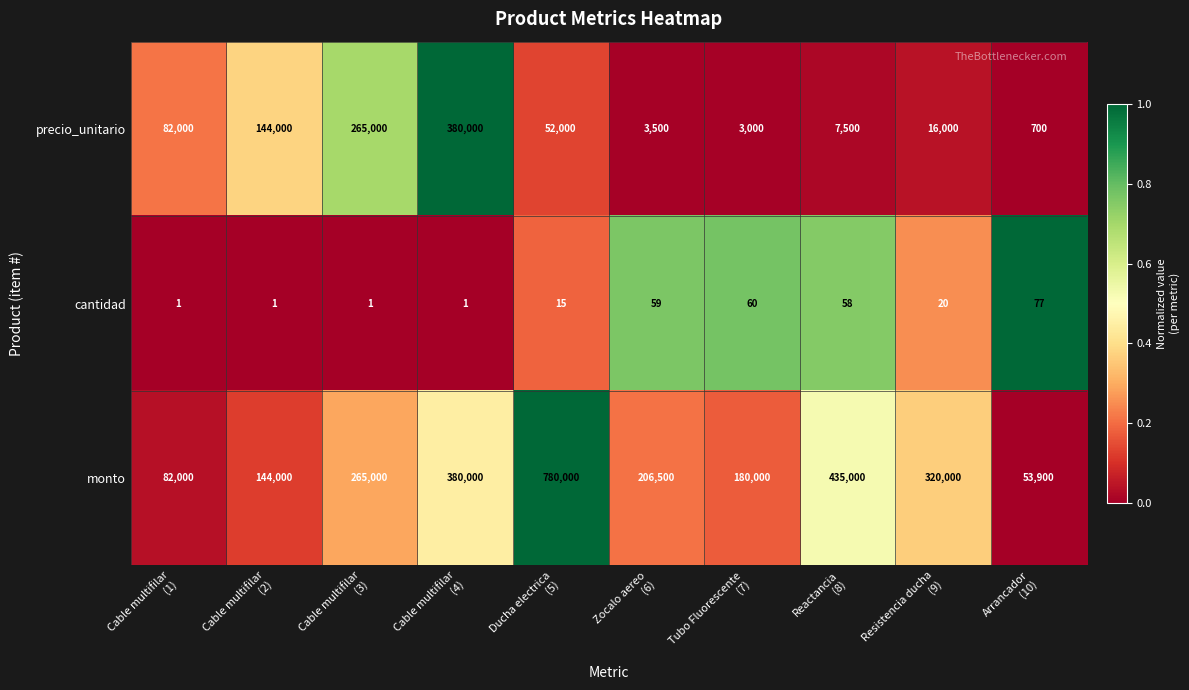

What is the greatest value displayed?

780000